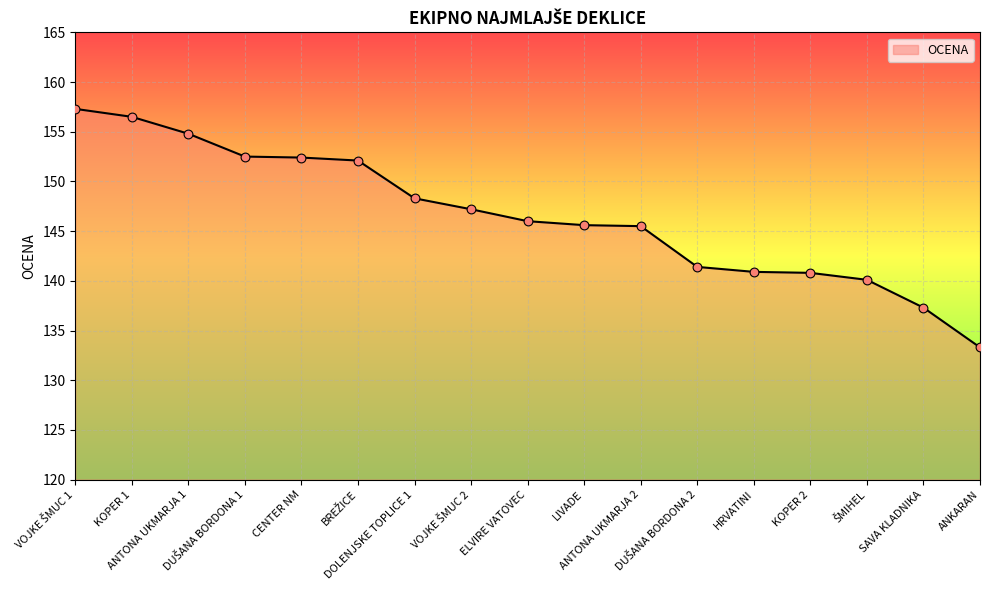

What is the difference between the maximum and minimum values?

24.0